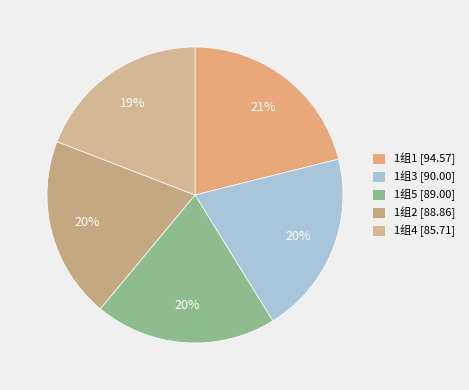

To the nearest percent, what portion does 1组5 represent?

20%